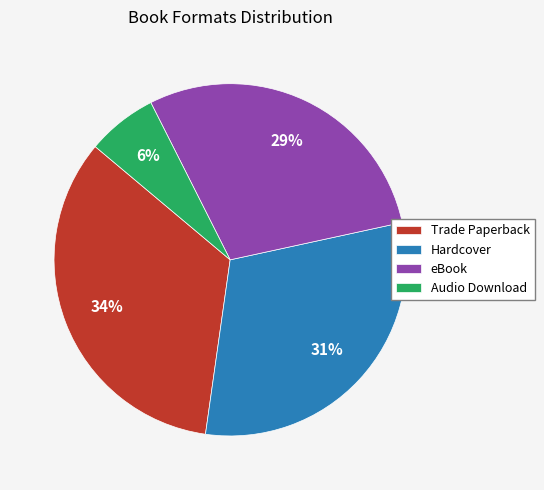

What is the ratio of the value at Audio Download to the value at Trade Paperback?

0.2